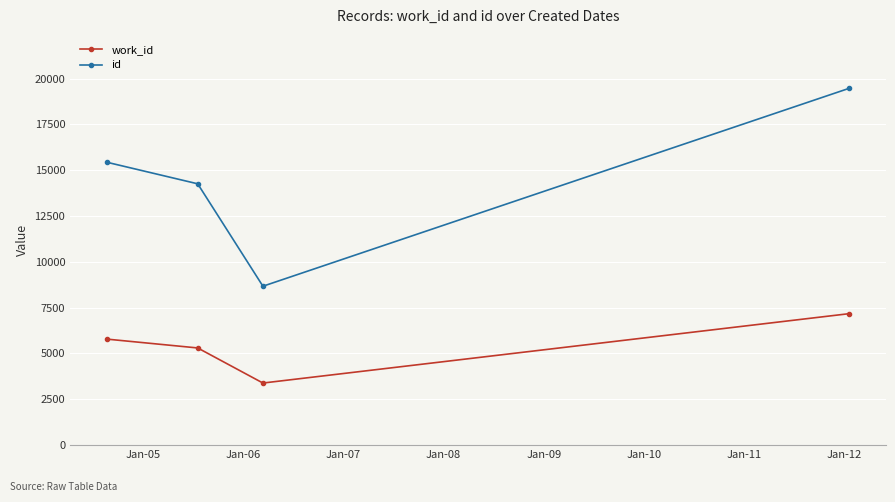

What is the value of the work_id point at the 3rd from the left?

3388